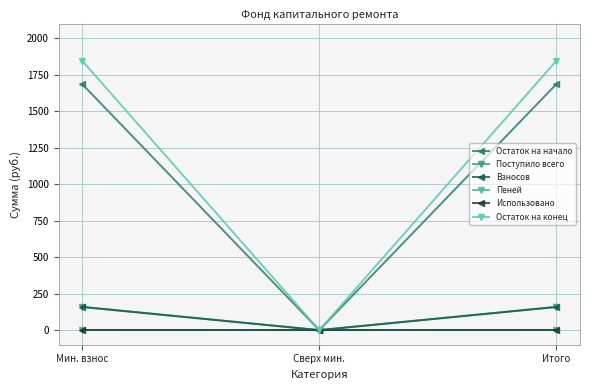

Rank the series at Итого from highest to lowest value.

Остаток на конец, Остаток на начало, Поступило всего, Взносов, Пеней, Использовано